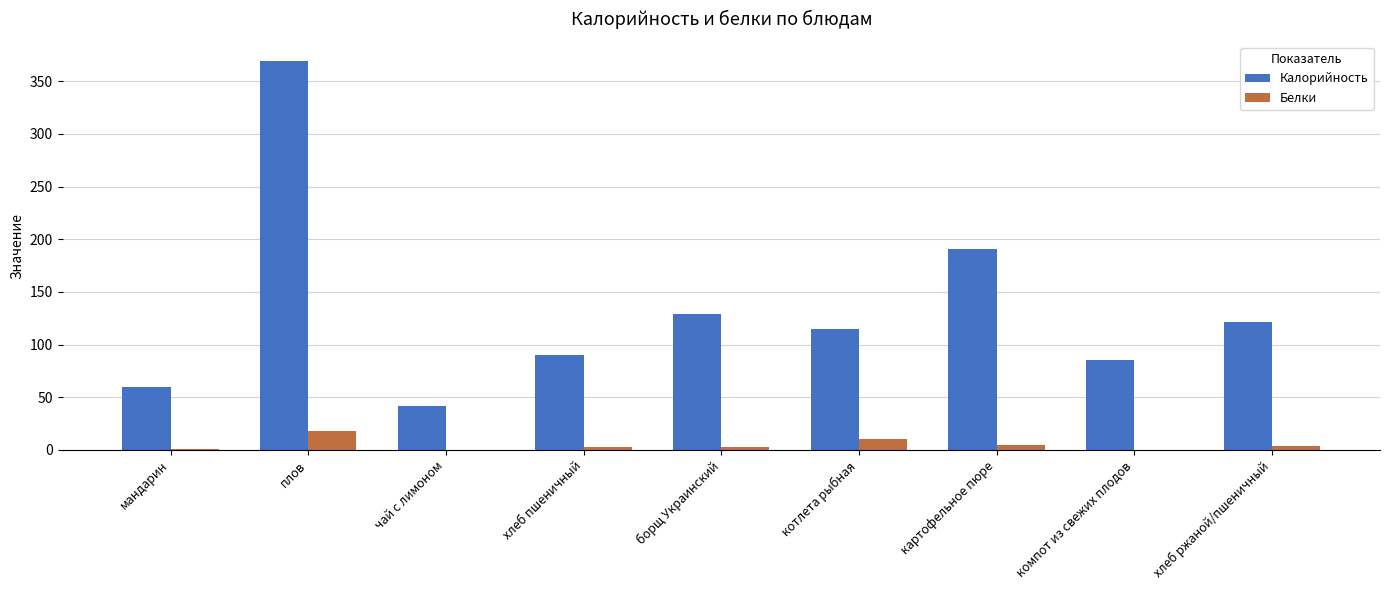

At which label does Белки reach its peak?

плов